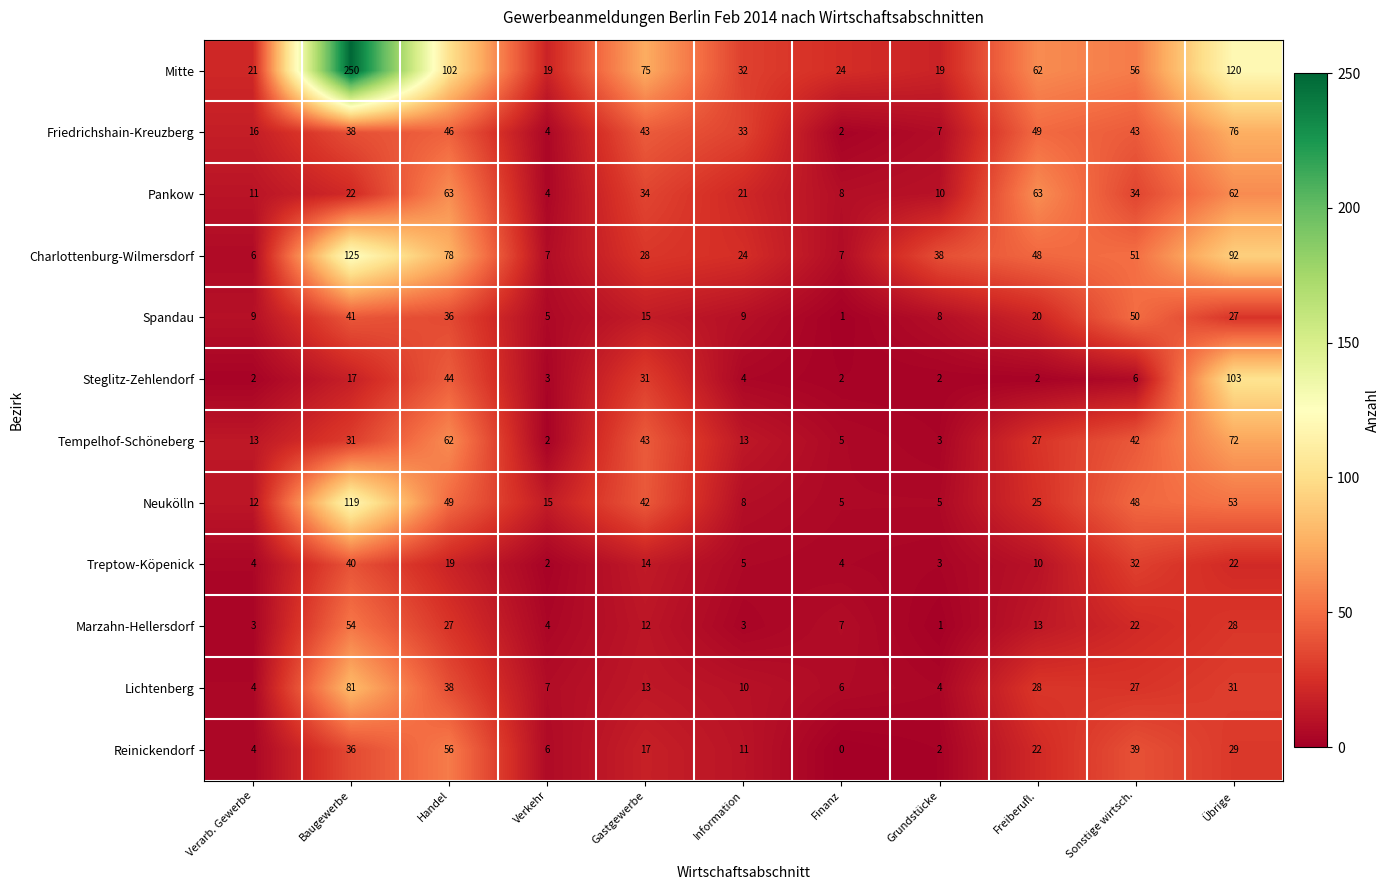

Which series changed the most between Verarb. Gewerbe and Übrige?

Steglitz-Zehlendorf